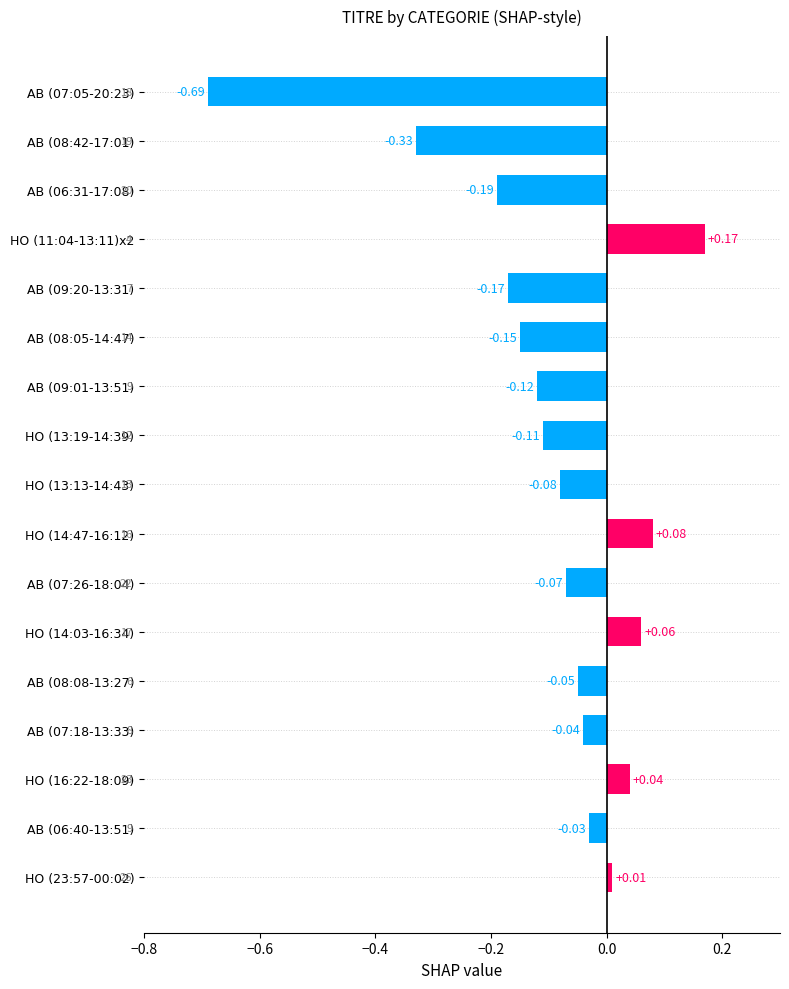

List the labels in order of value, largest first.

HO (11:04-13:11)x2, HO (14:47-16:12), HO (14:03-16:34), HO (16:22-18:09), HO (23:57-00:02), AB (06:40-13:51), AB (07:18-13:33), AB (08:08-13:27), AB (07:26-18:04), HO (13:13-14:43), HO (13:19-14:39), AB (09:01-13:51), AB (08:05-14:47), AB (09:20-13:31), AB (06:31-17:08), AB (08:42-17:01), AB (07:05-20:23)